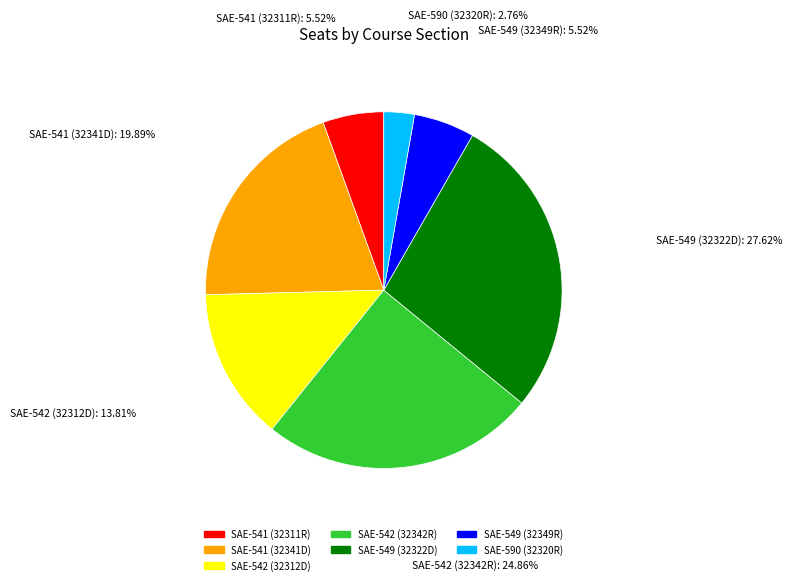

Is SAE-542 (32312D) the majority of the pie?

No